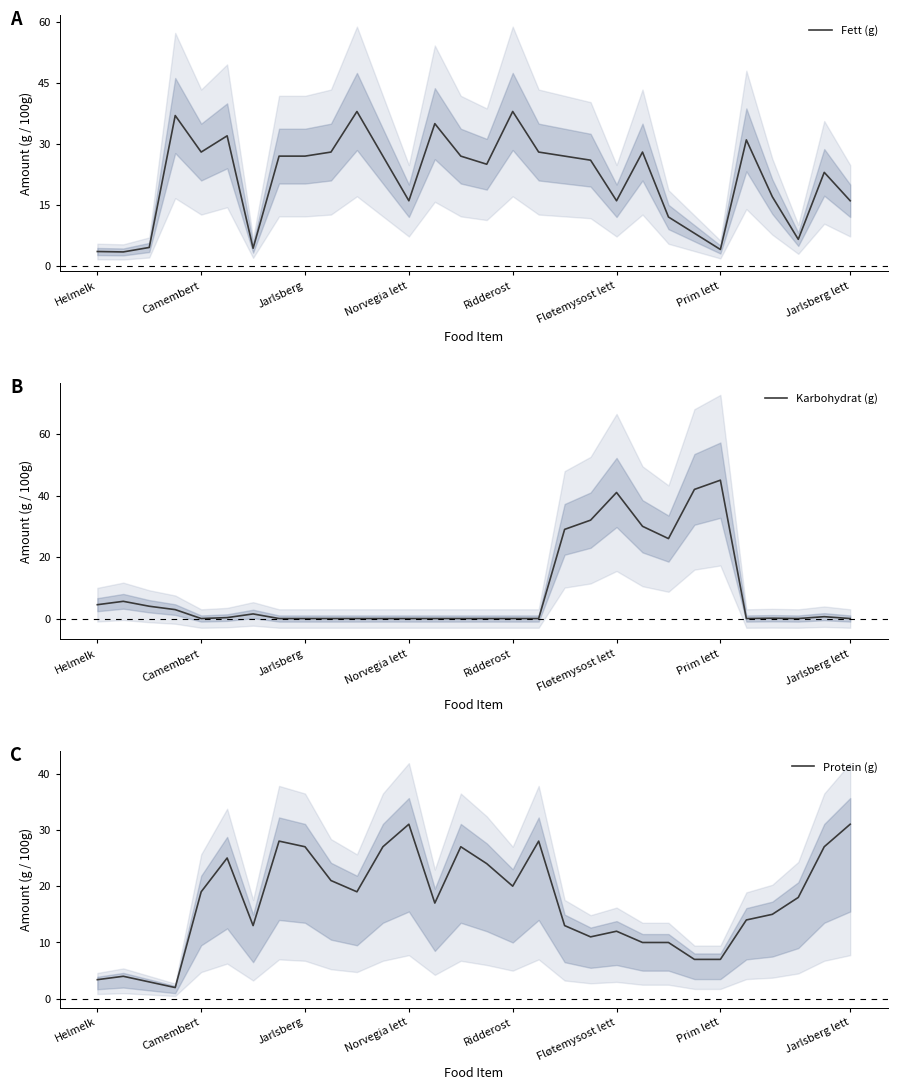

What is the difference between the maximum and minimum values in the Protein (g) series?

29.0